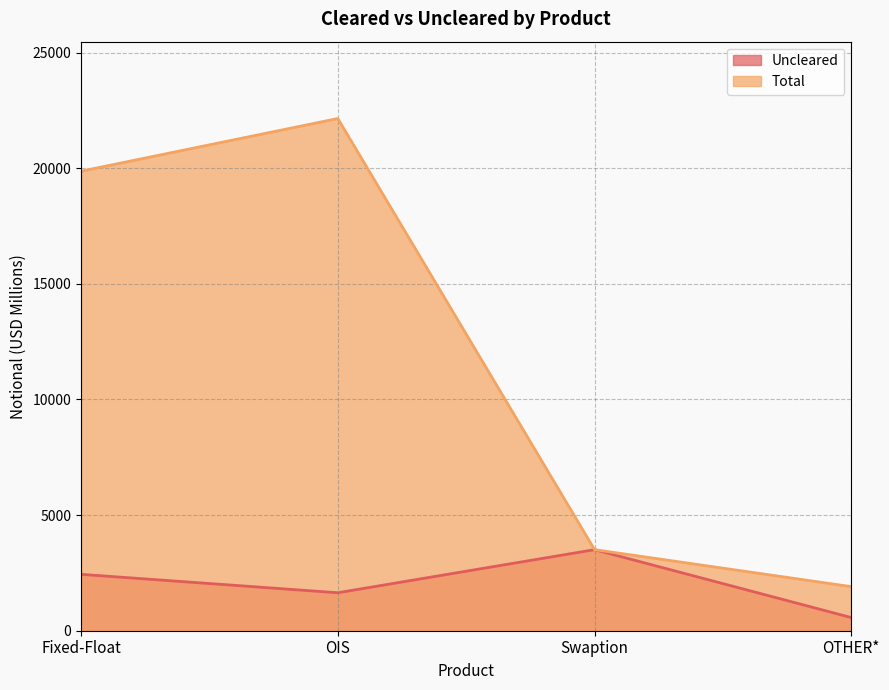

What is the value of the Total point at the 3rd from the left?

3505